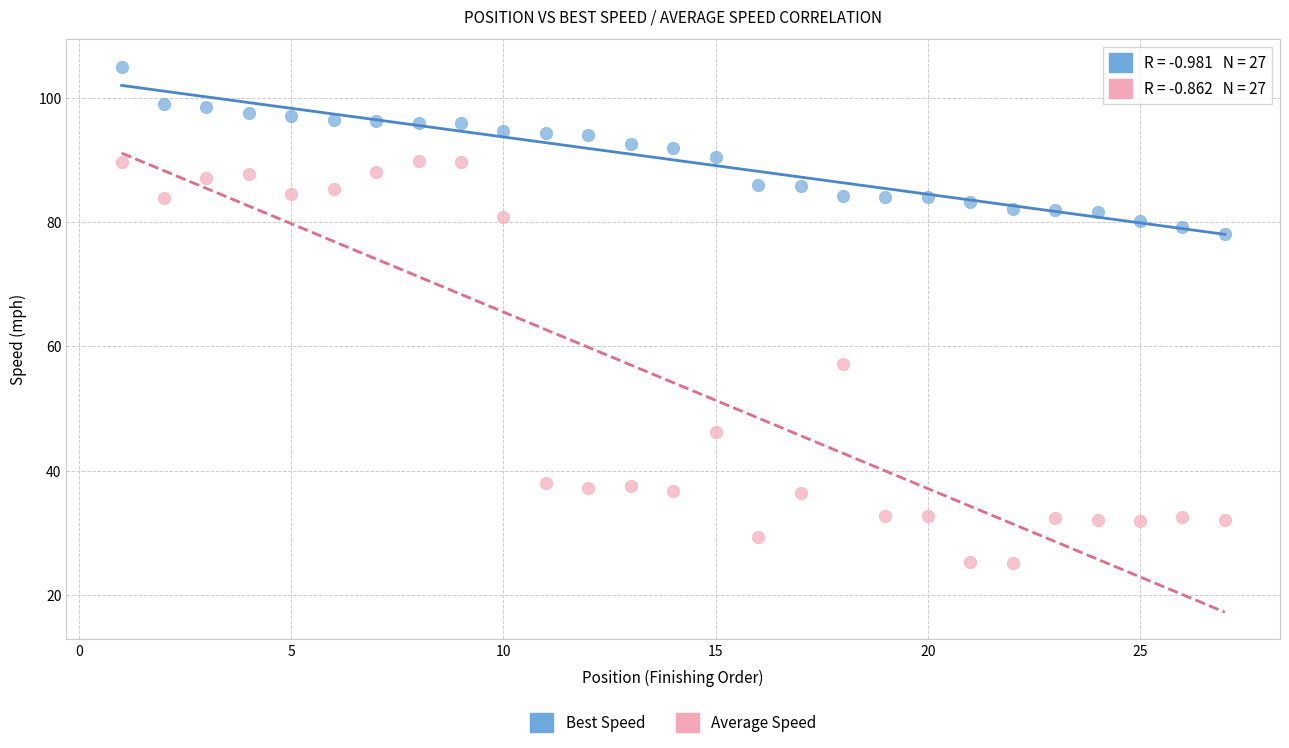

Which series has the widest spread of Y values?

Average Speed